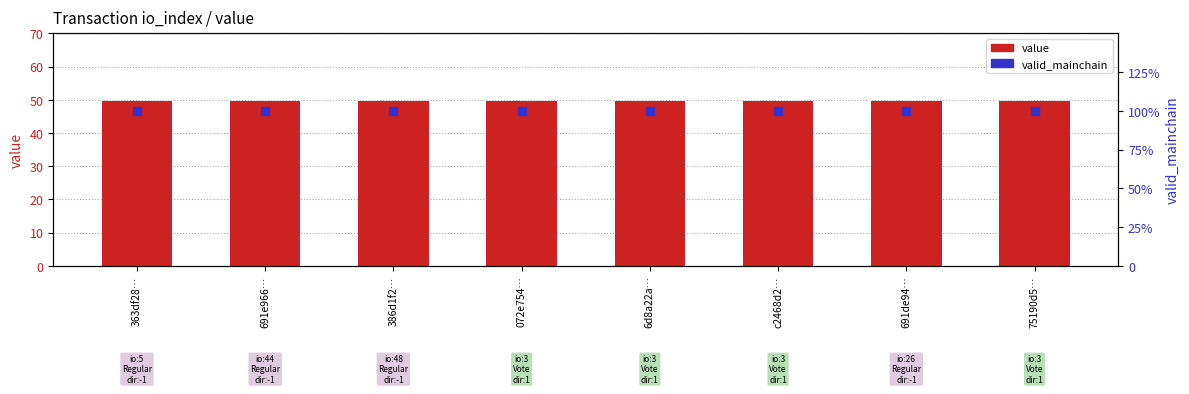

Which series reaches the maximum Y coordinate?

value